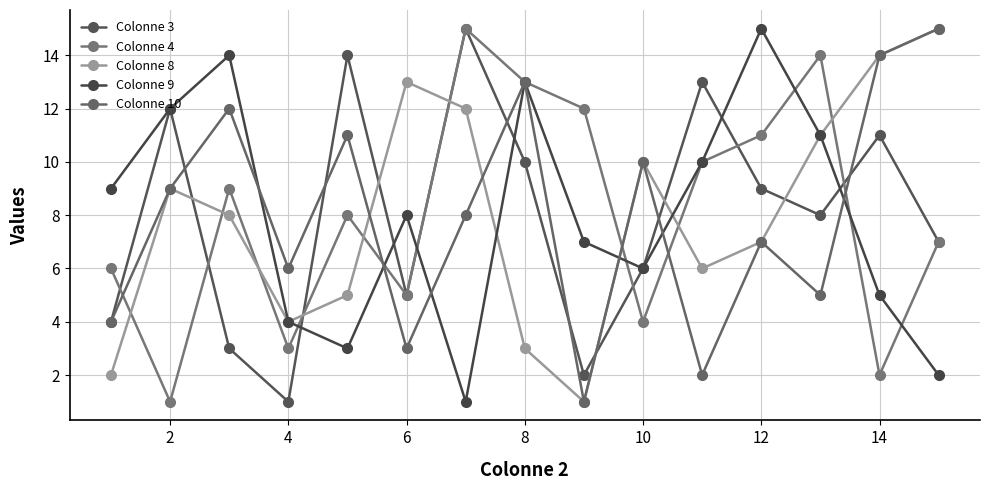

What is the sum of all Colonne 3 values?

120